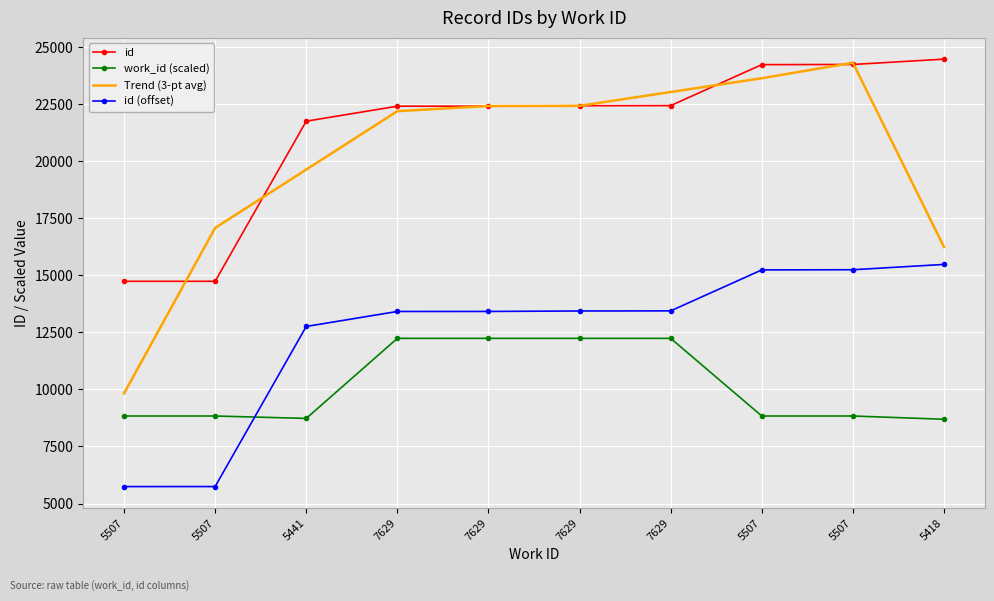

List the series in order of their peak value, lowest first.

work_id (scaled), id (offset), Trend (3-pt avg), id